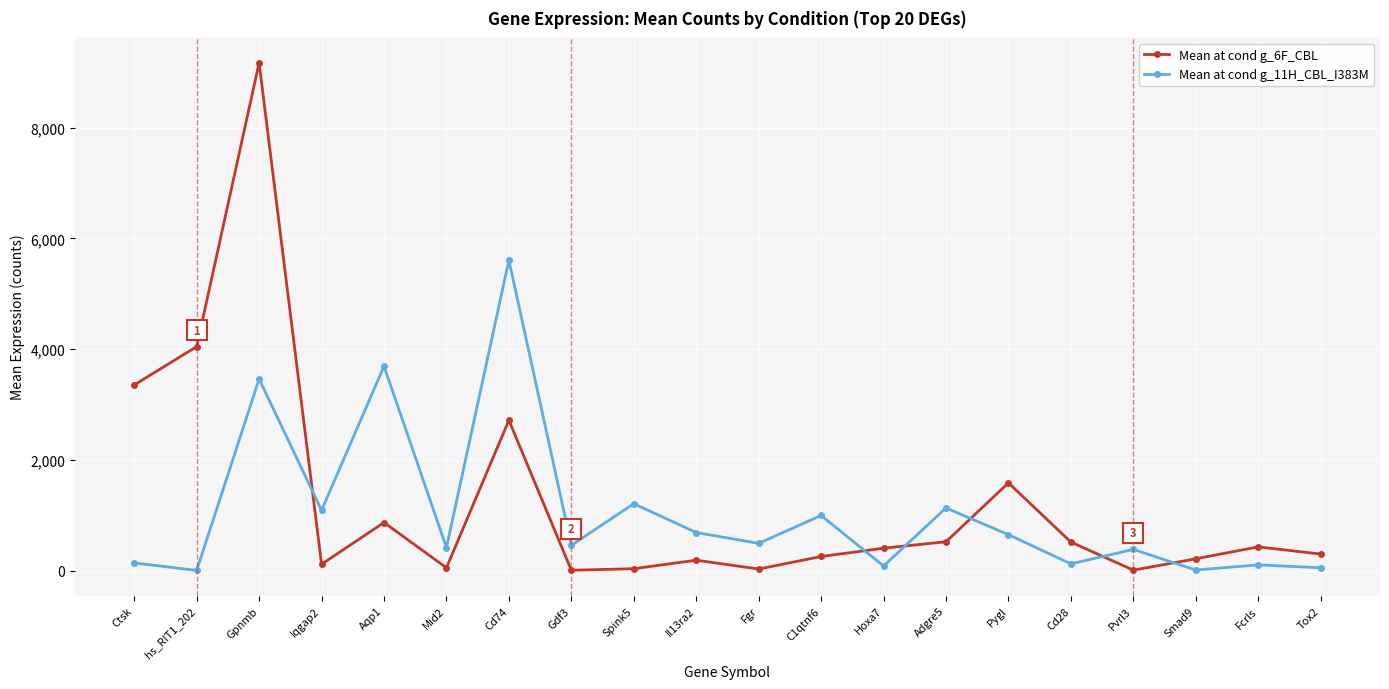

At which label does Mean at cond g_6F_CBL first exceed 402?

Ctsk